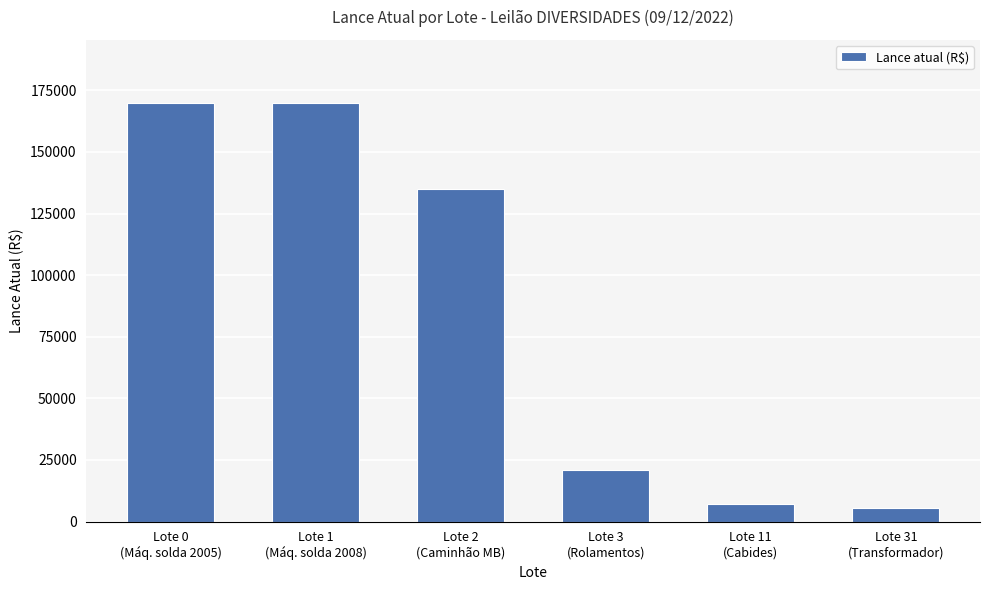

At which label is the value closest to 87750?

Lote 2
(Caminhão MB)